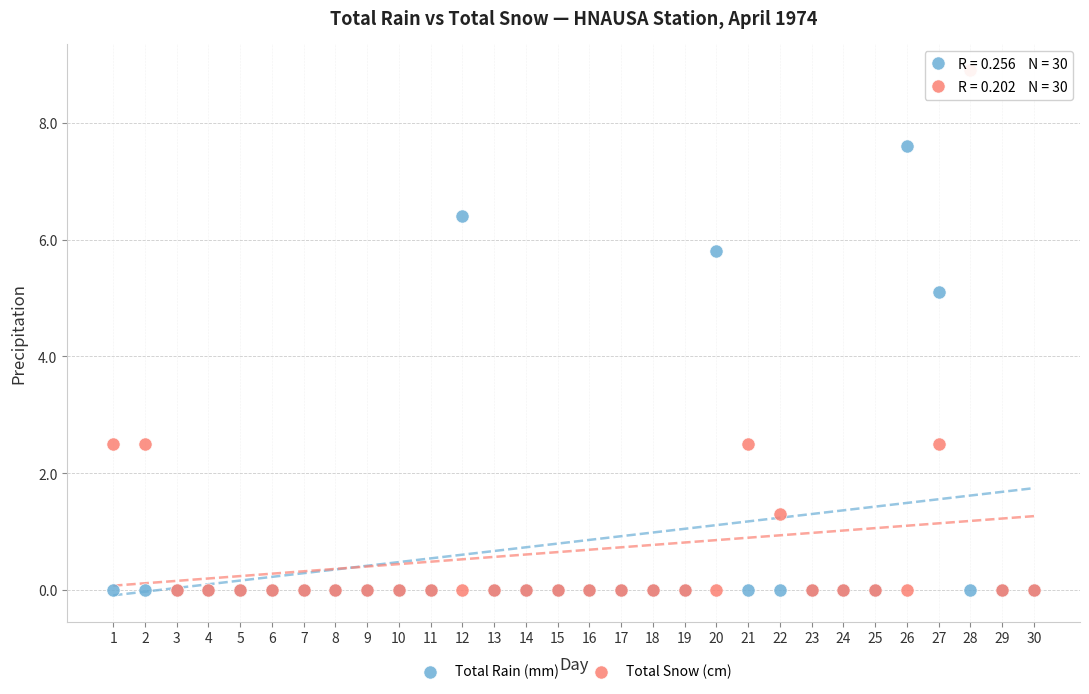

In the Total Snow (cm) series, what Y value is closest to 4?

2.5